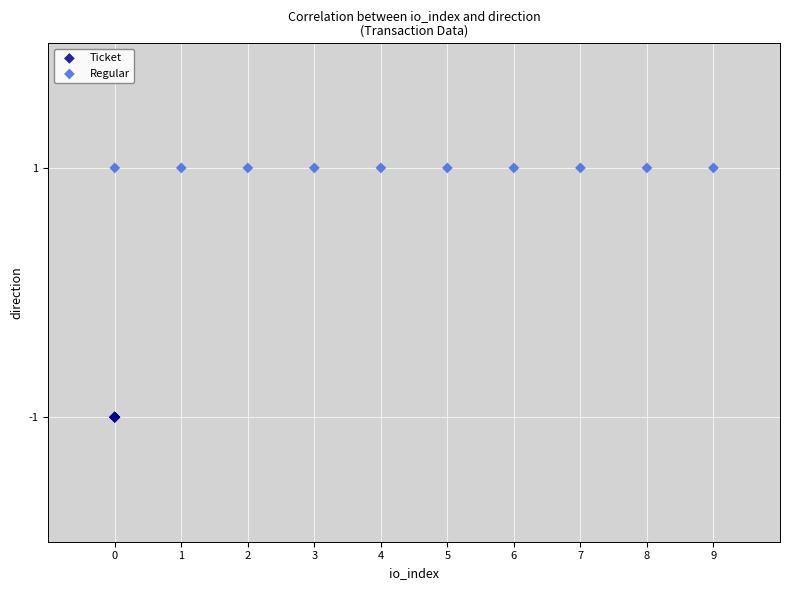

Which series reaches the maximum Y coordinate?

Regular